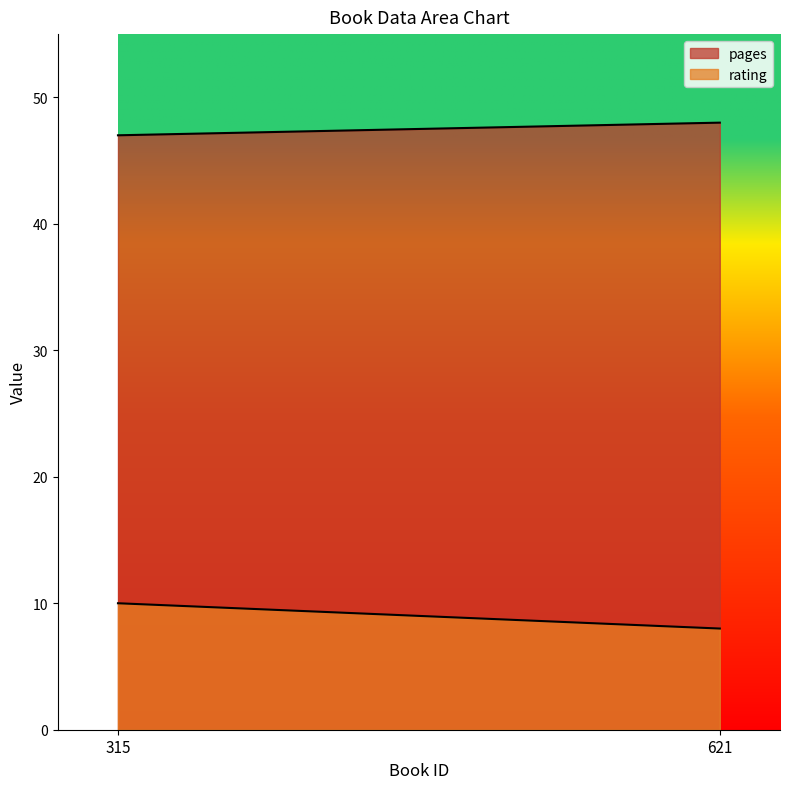

Rank the series at 315 from highest to lowest value.

pages, rating